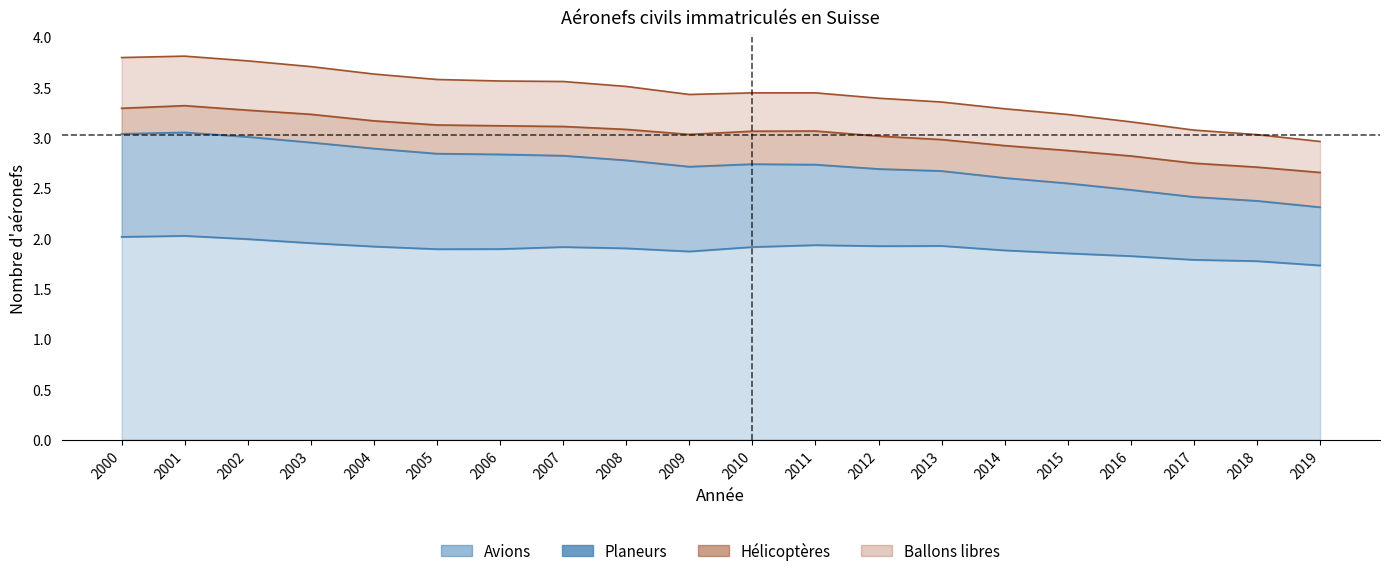

What is the difference between the Planeurs values at 2013 and 2008?

0.2